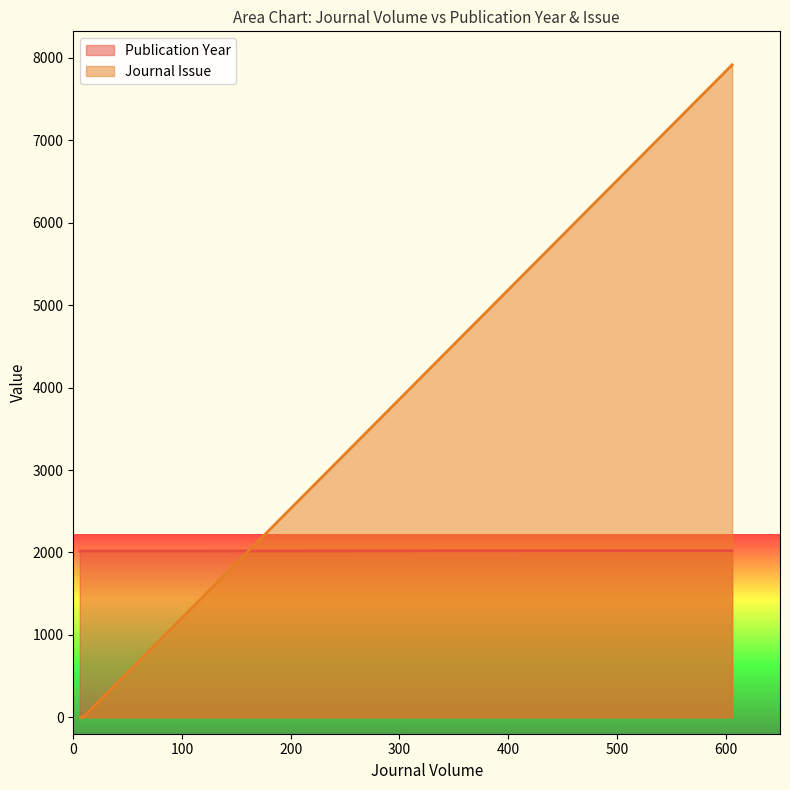

At 606, list the series in order from smallest to largest.

Publication Year, Journal Issue